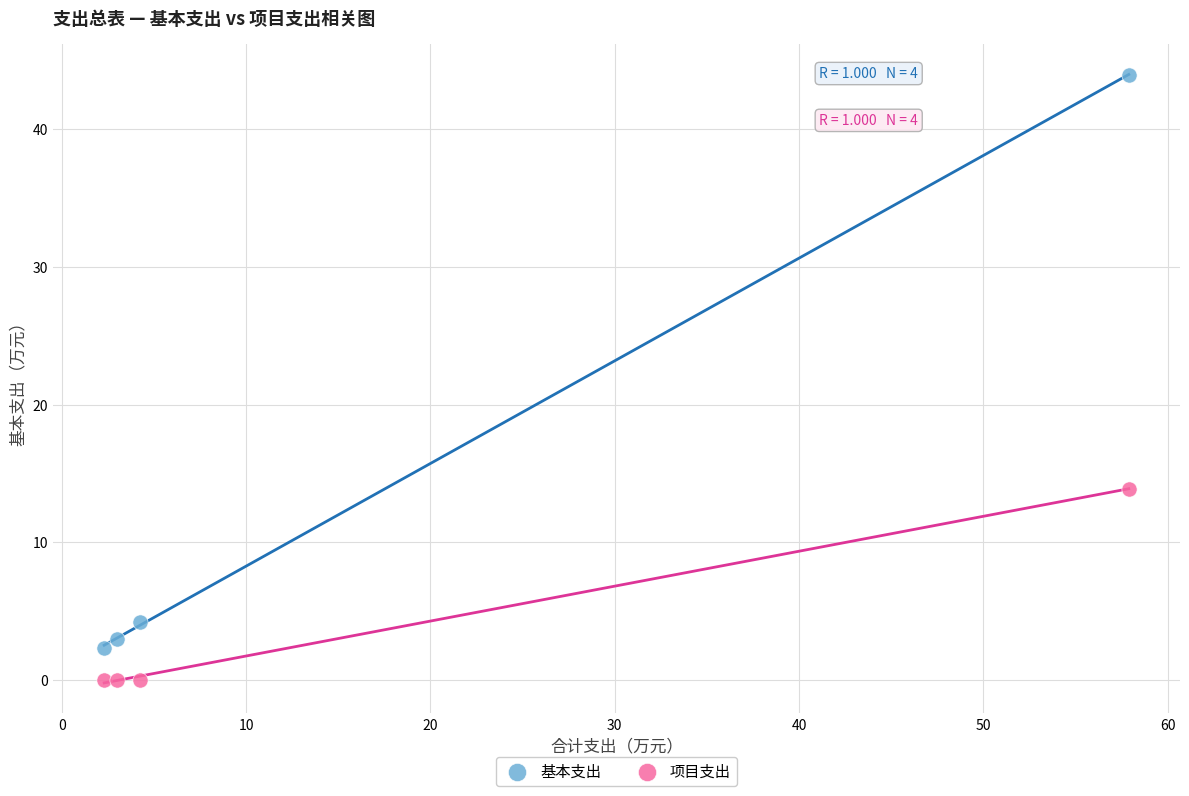

Across all data points, what is the average X value?

16.9